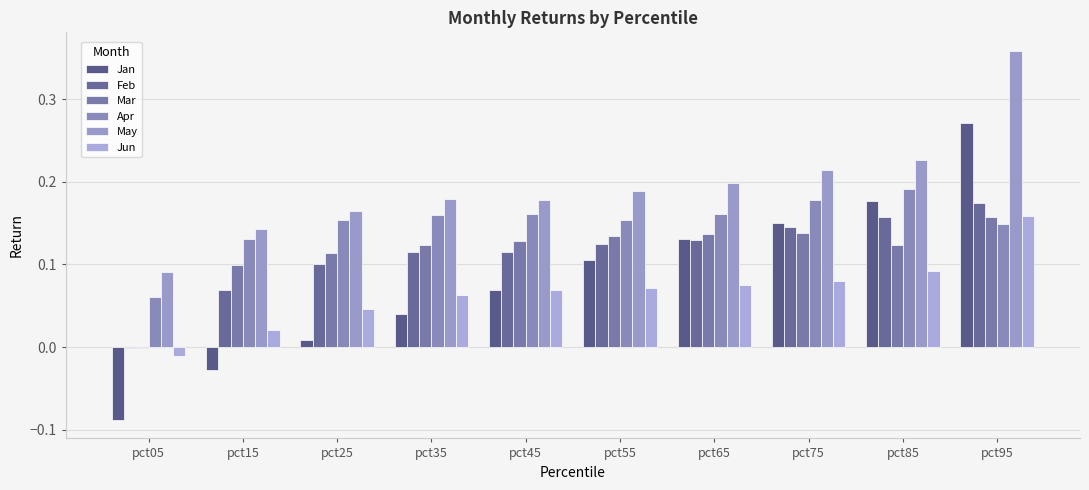

How many groups of bars are there?

10